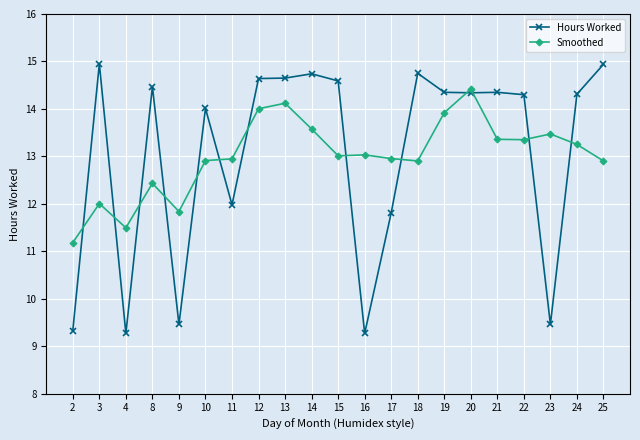

What is the difference between the highest and lowest values at 12?

0.6